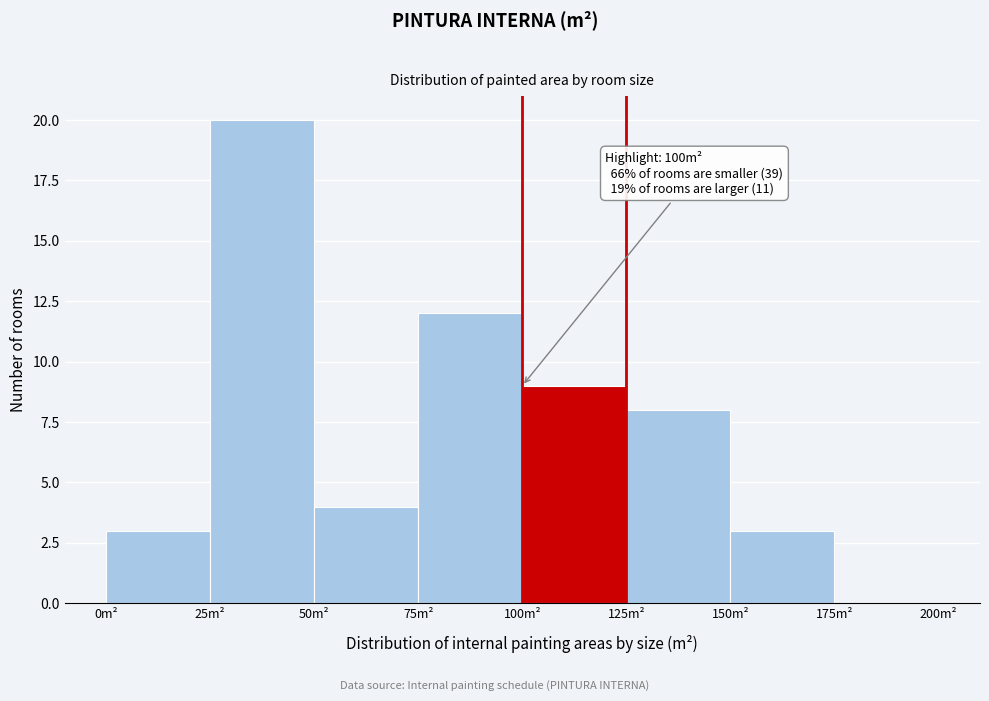

Which range on the x-axis has the tallest bar?

25 to 50